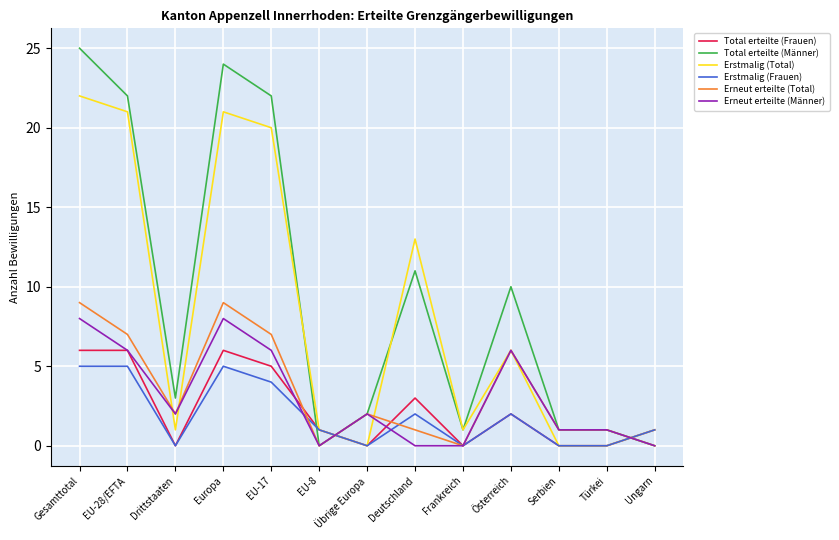

What is the greatest value displayed?

25